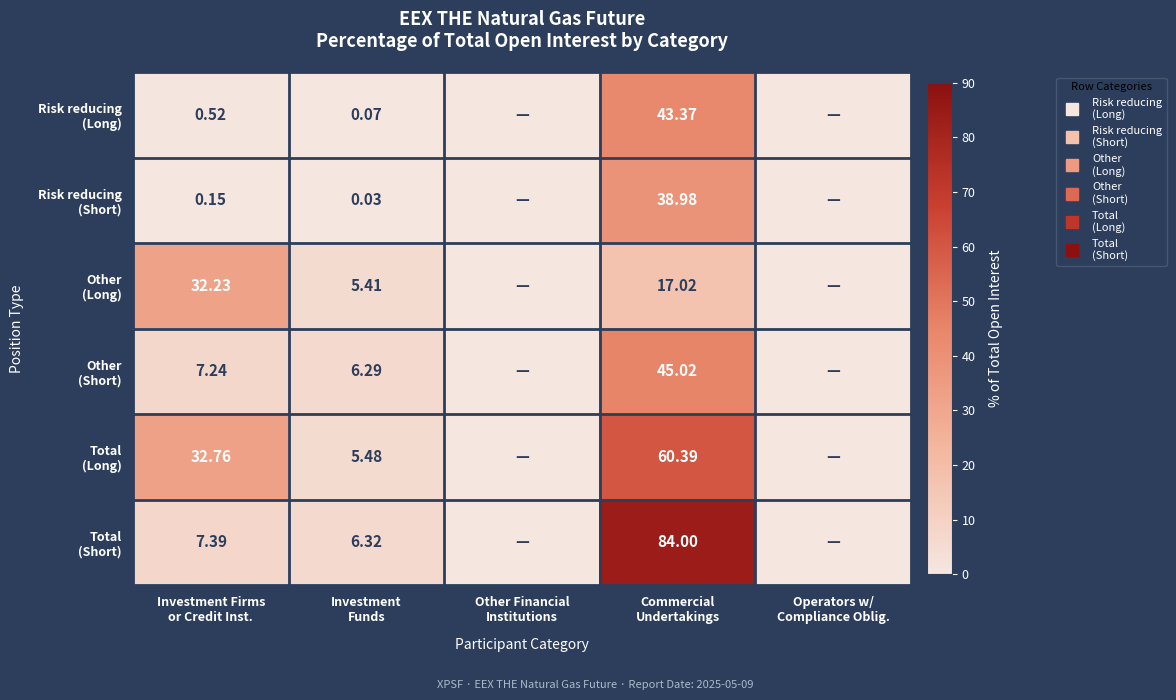

What is the difference between the maximum and second lowest values in the Other (Long) series?

32.2